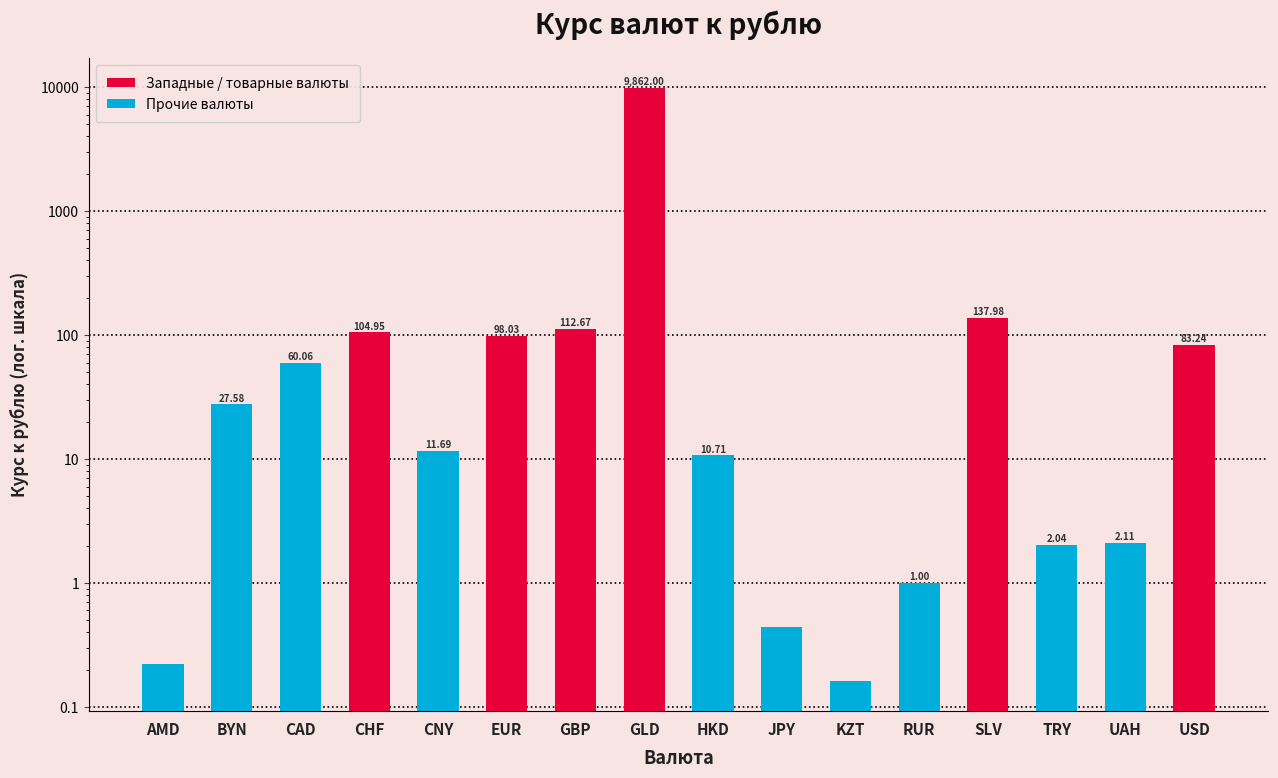

How many bars are there in total?

16